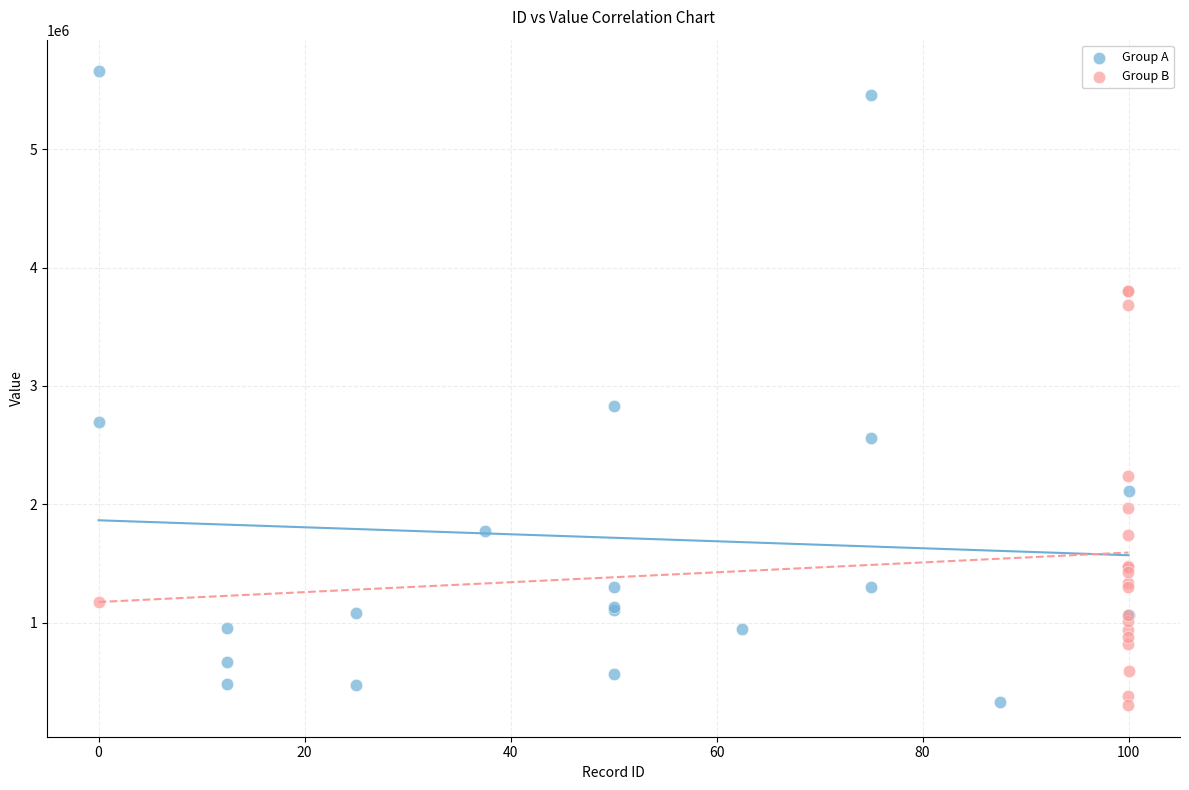

Which series has the largest Y range (max minus min)?

Group A